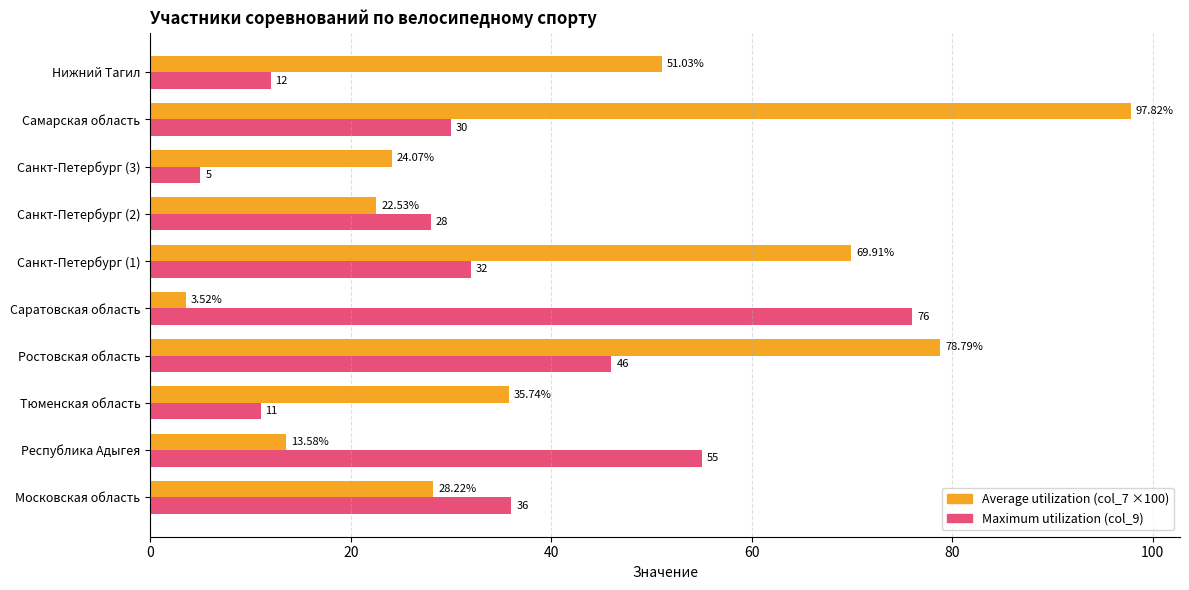

Count the number of categories in the chart.

10